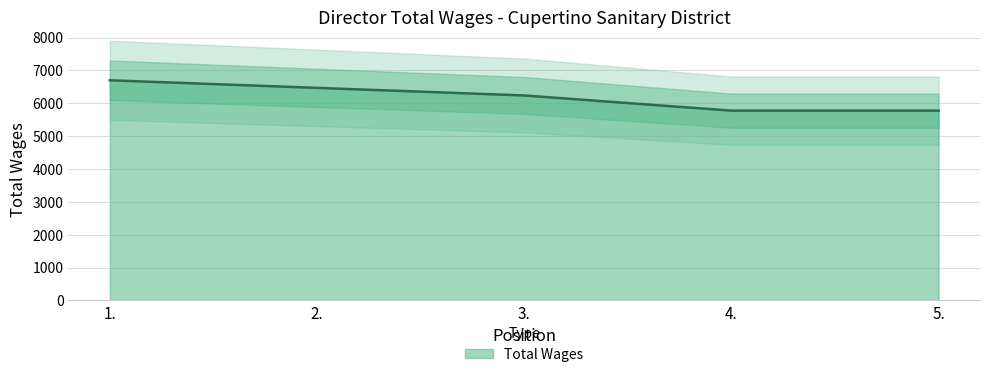

What value does the data have at 4.?

5775